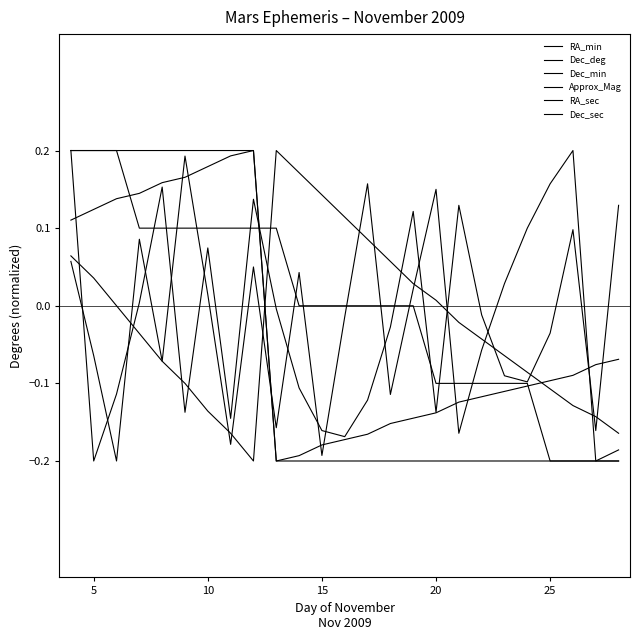

What is the value of the RA_min point at the 11th from the left?

0.1